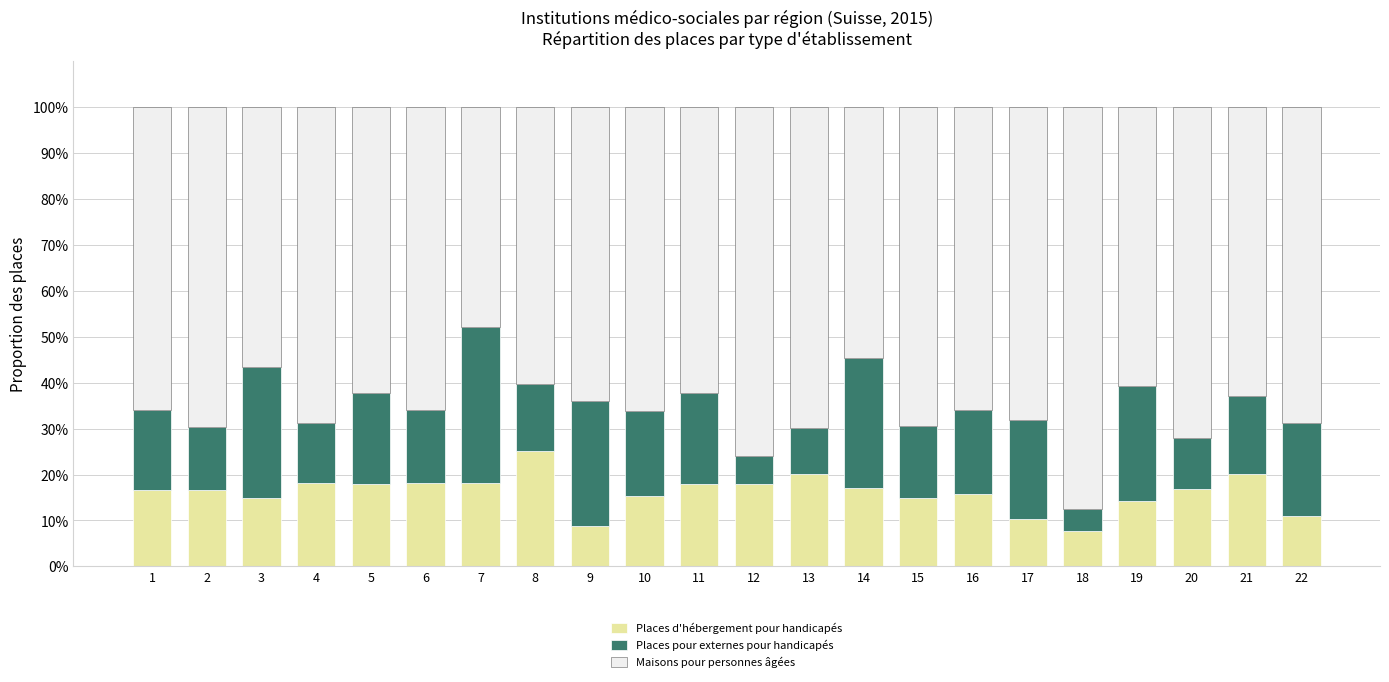

What is the total value across all series at 14?

100.0